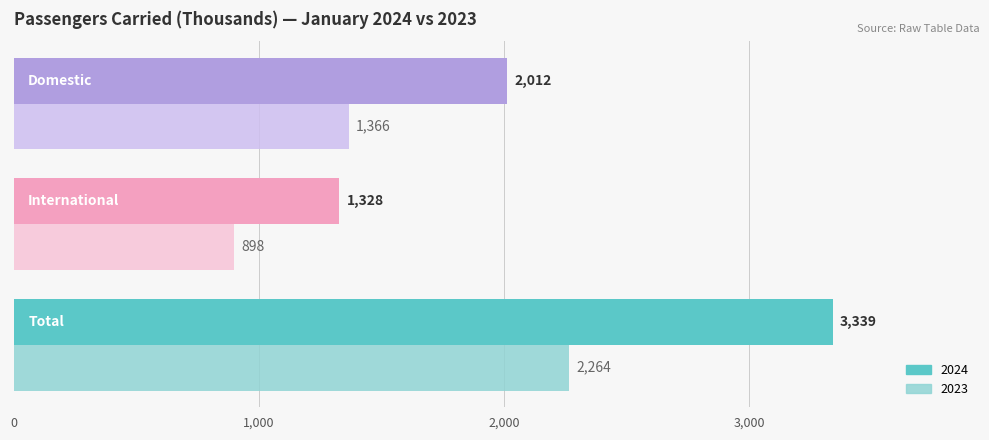

Which series has the largest range (max minus min)?

2024